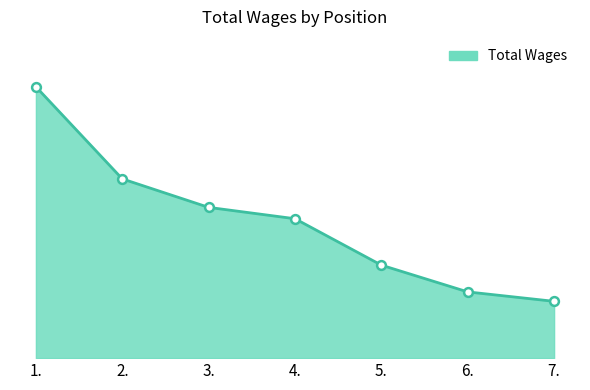

What is the change in value from 1. to 4.?

-54848